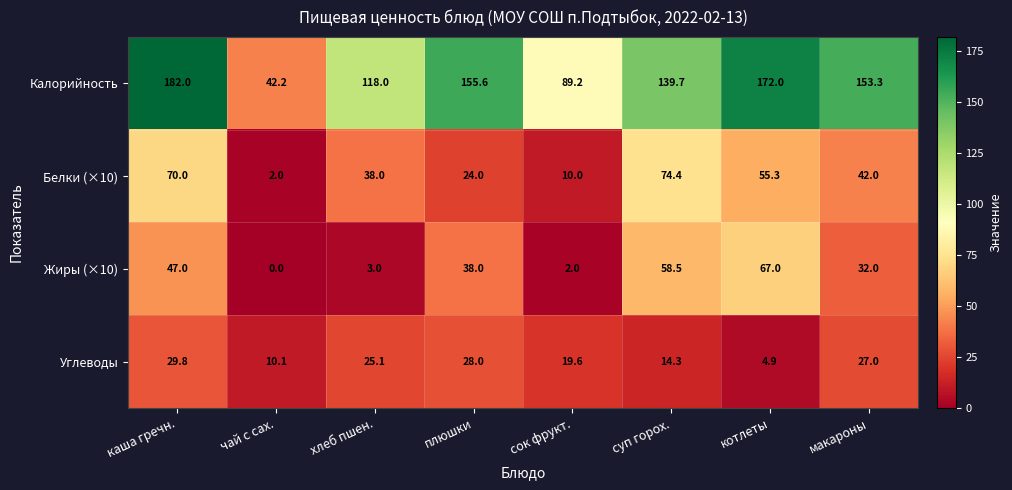

How many values in the Белки (×10) series are below 42?

4